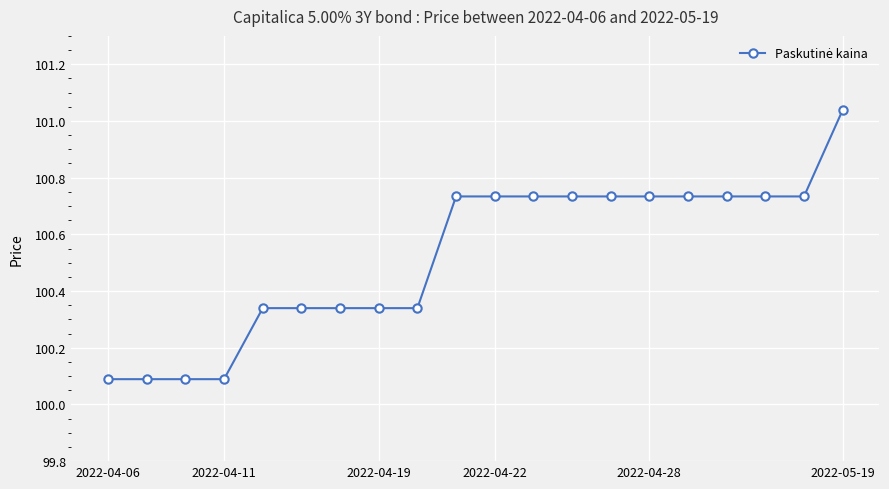

What is the smallest value displayed?

100.1